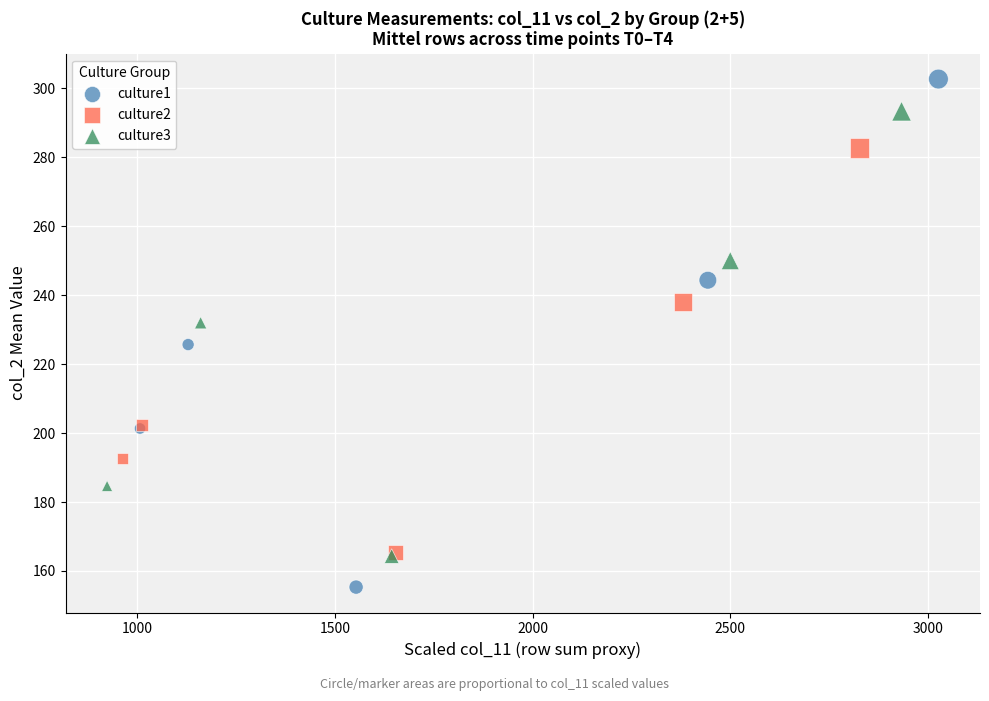

Which series has the widest spread of Y values?

culture1